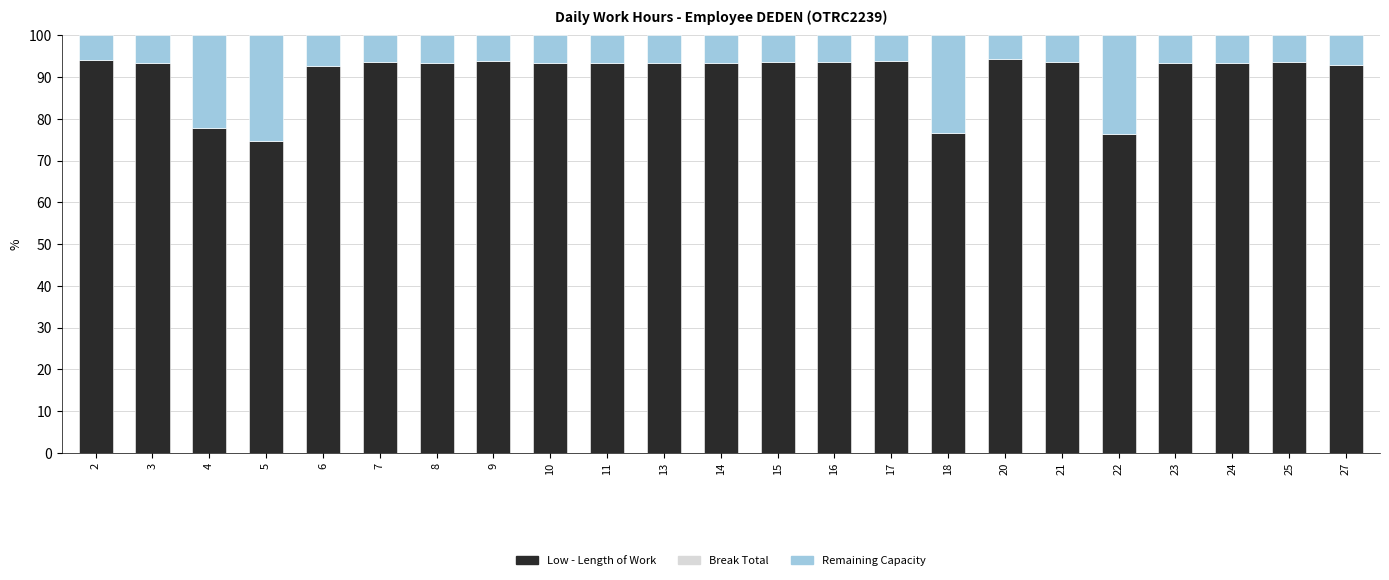

What is the total value across all series at 18?

100.0